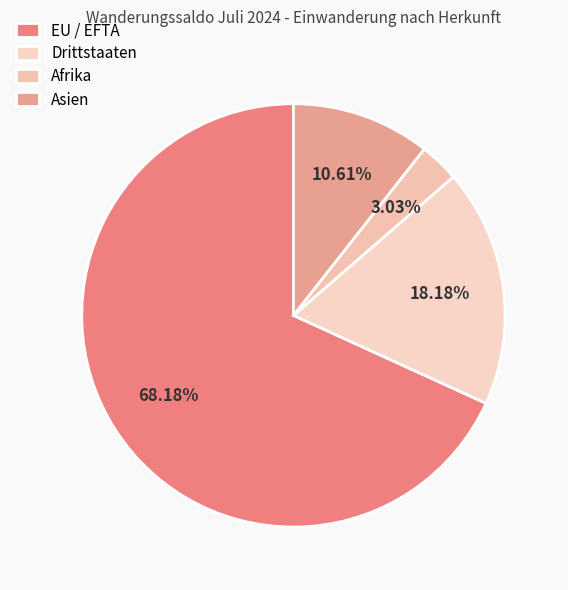

To the nearest percent, what is the average slice percentage?

25%